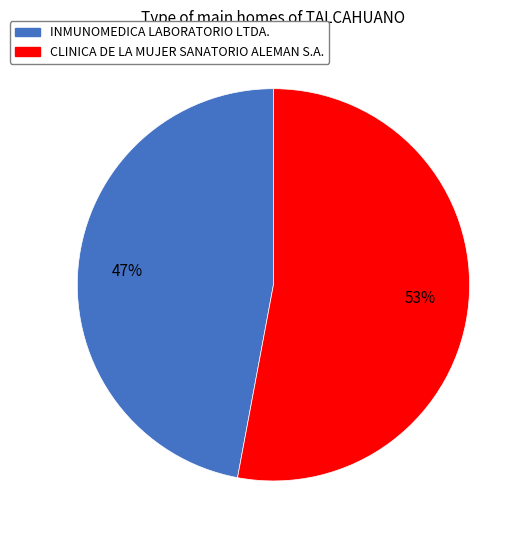

To the nearest percent, what is the average slice percentage?

50%